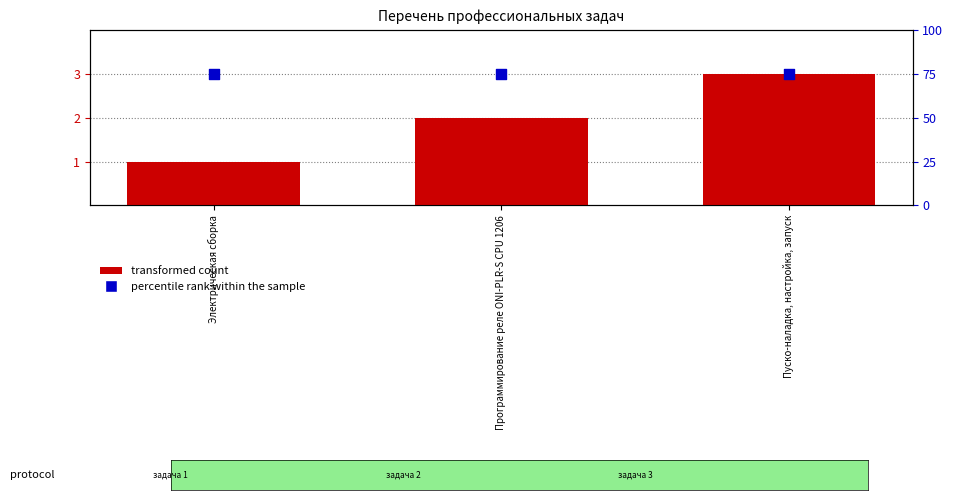

Which series reaches the minimum Y coordinate?

transformed count